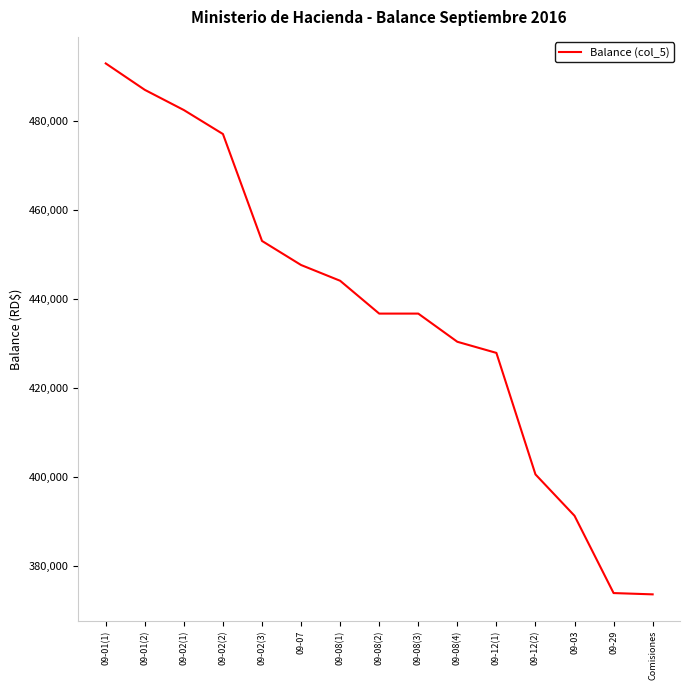

What is the maximum value shown in the chart?

493020.5